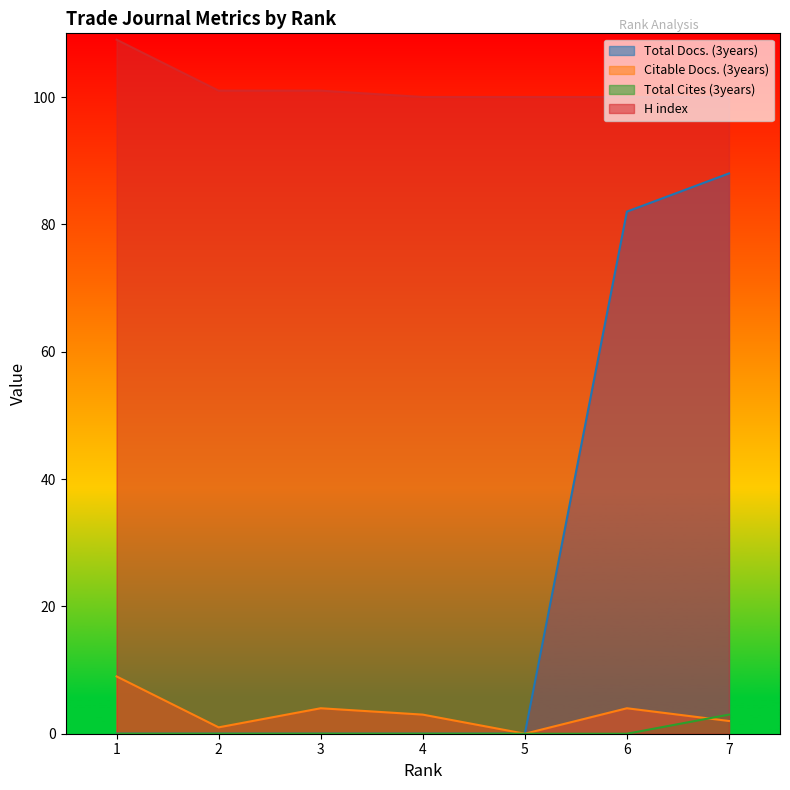

Which has a higher value, 1 or 2?

1